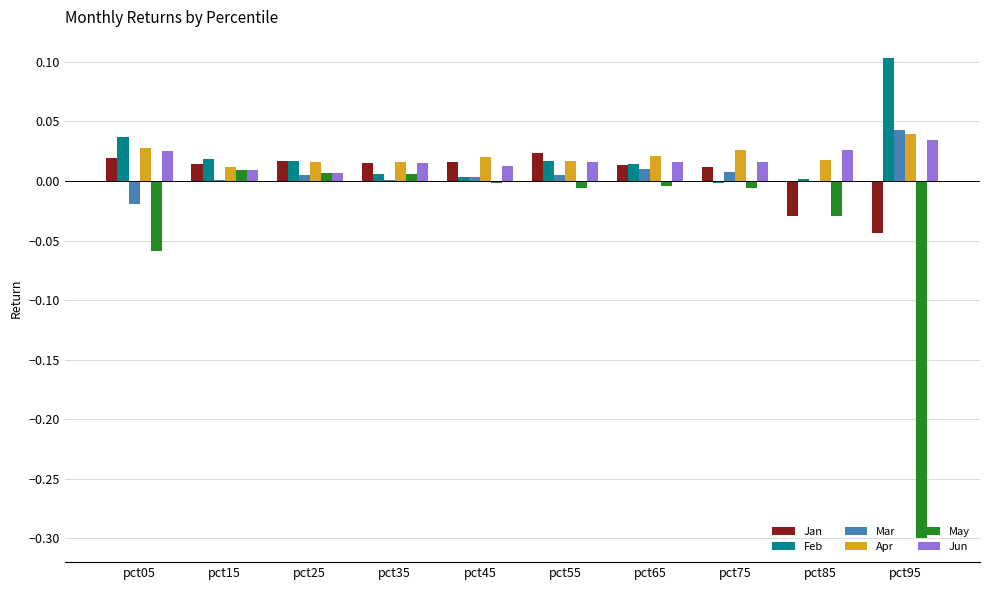

Is it true that Feb equals 0.0 at pct25?

True